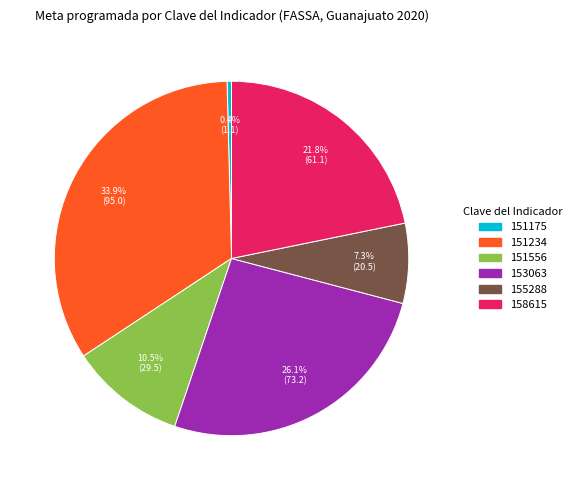

Is there any slice that represents more than half of the pie?

No